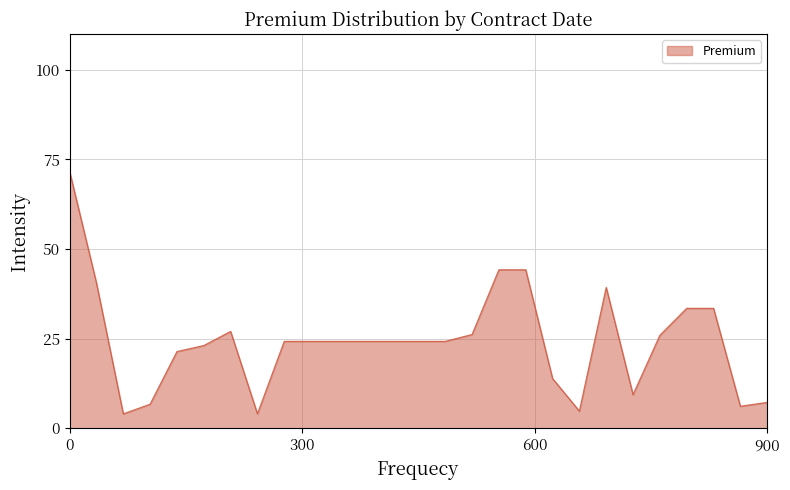

What is the difference between the maximum and minimum values?

67.6